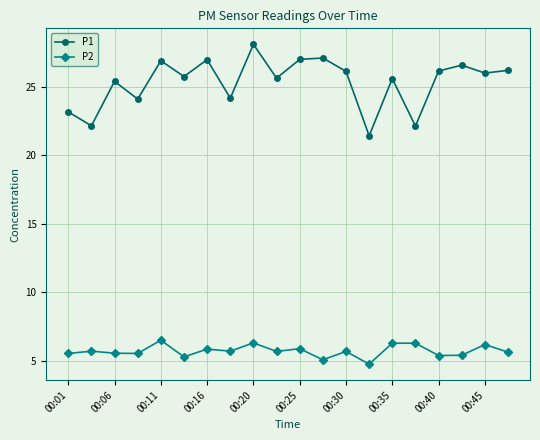

What are all the series names shown in the legend?

P1, P2